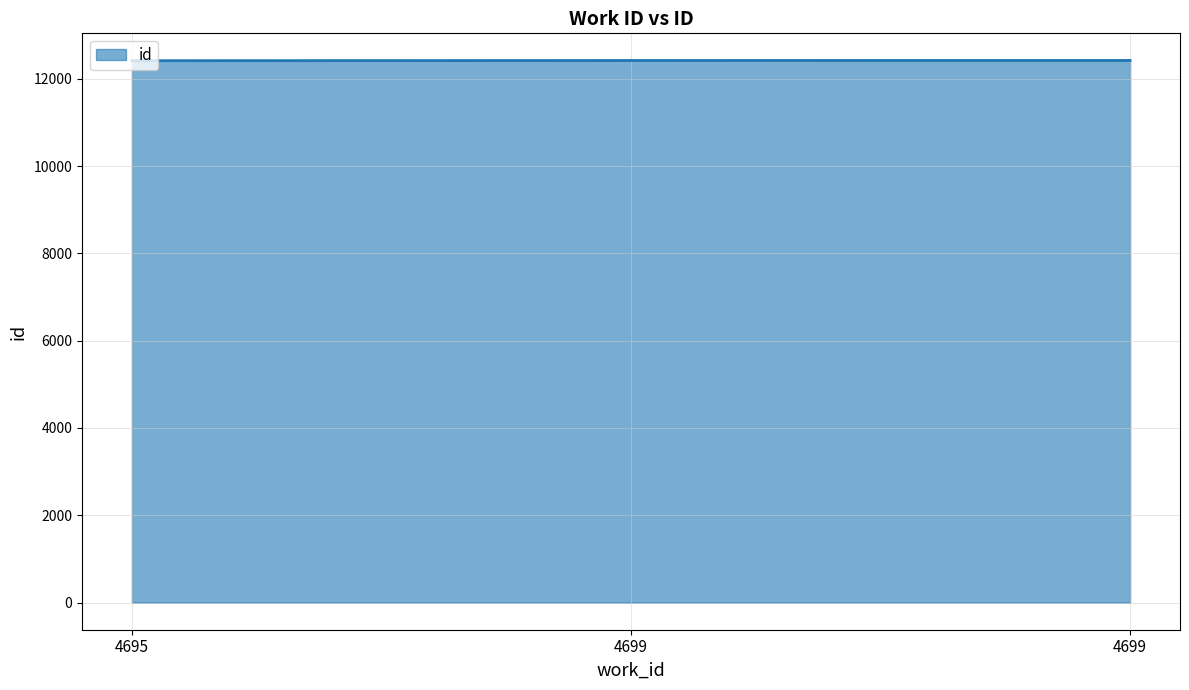

What is the change in value from 4695 to 4699?

+6